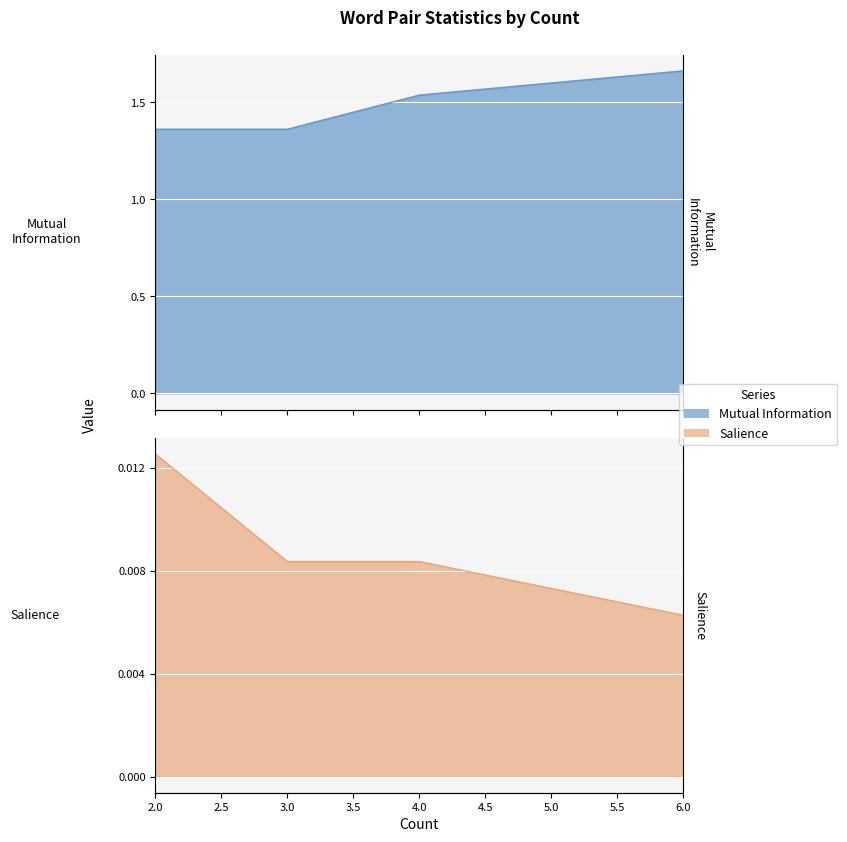

Rank the series by their maximum value, from highest to lowest.

Mutual Information, Salience